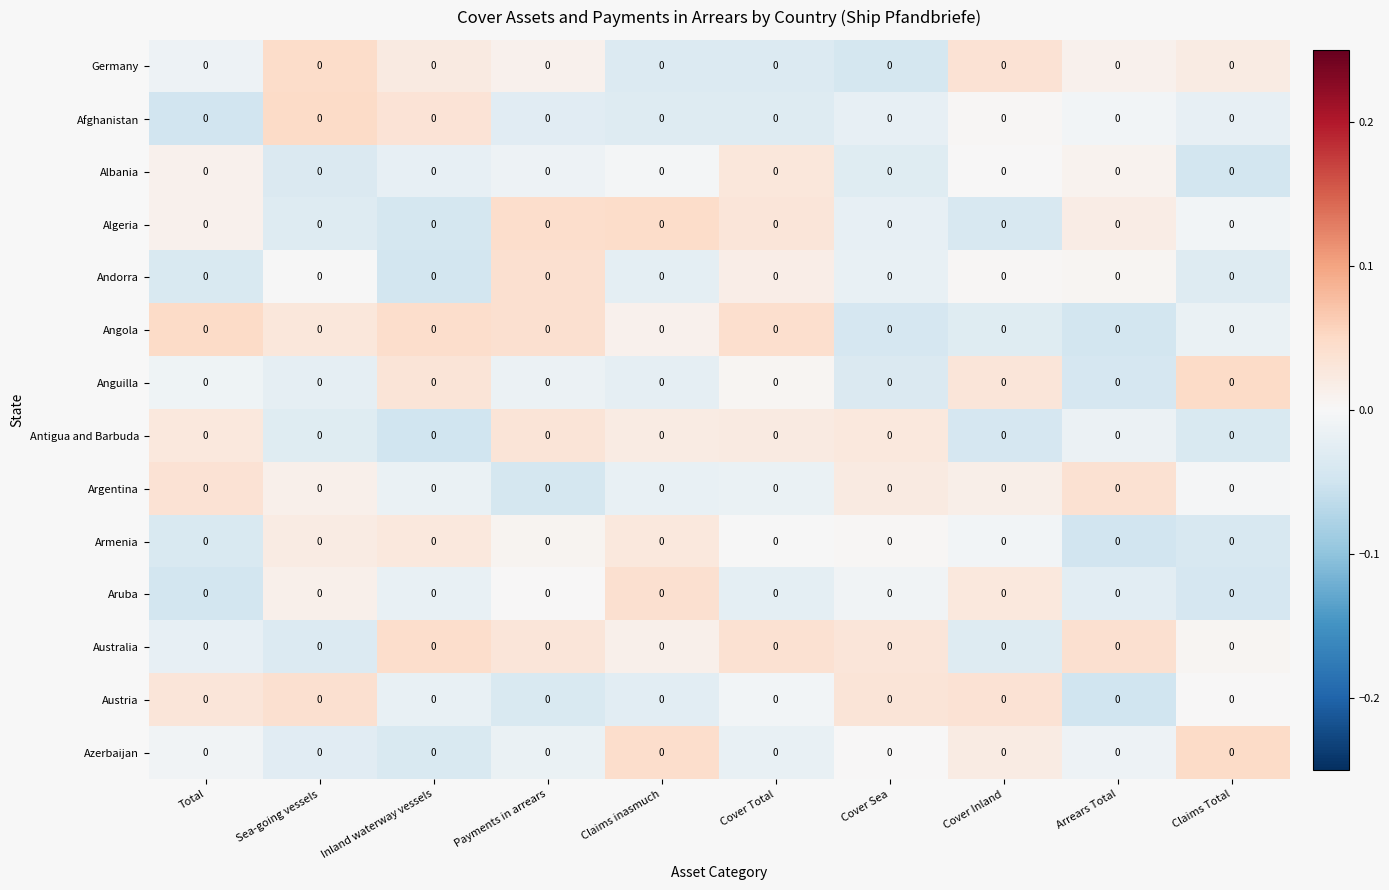

The value of Australia at Cover Inland is -0.0. True or false?

True